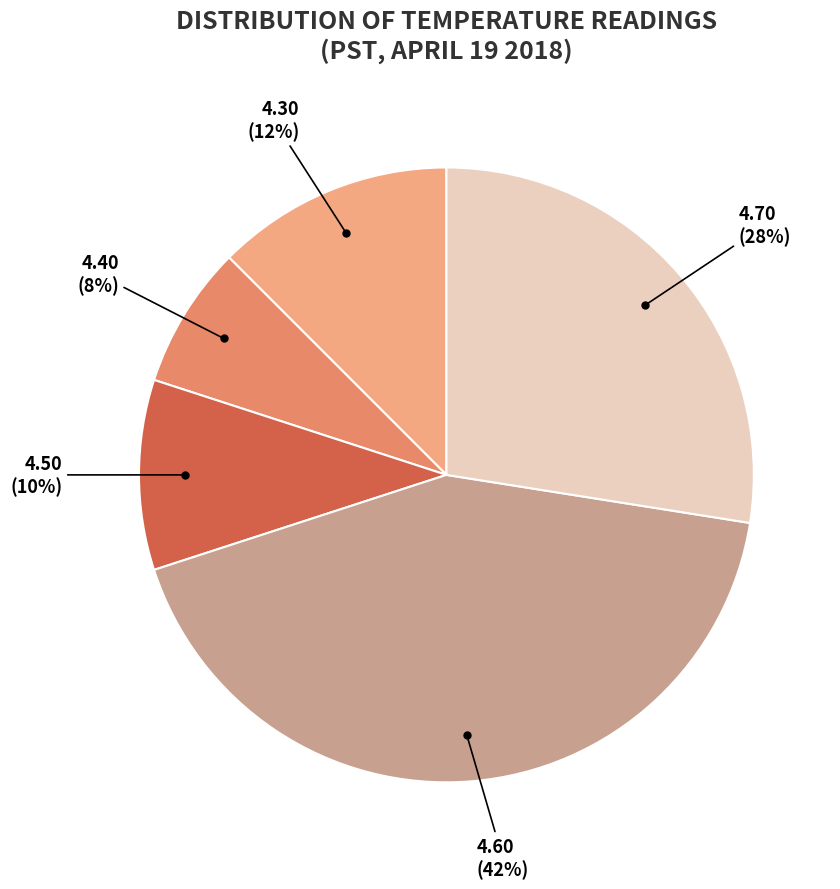

Is there any slice that represents more than half of the pie?

No